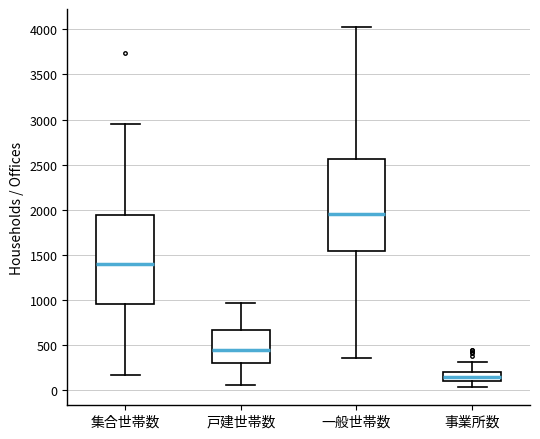

Reading left to right, read every box against the y-axis: the position of its median line, the range the box covers, and the ends of its whiskers. The values are not printed on the chart, so give them approximately, as read against the axis.

集合世帯数: median 1400, box 950 to 1950, whiskers 150 to 2950
戸建世帯数: median 450, box 300 to 650, whiskers 50 to 950
一般世帯数: median 1950, box 1550 to 2550, whiskers 350 to 4050
事業所数: median 150, box 100 to 200, whiskers 50 to 300